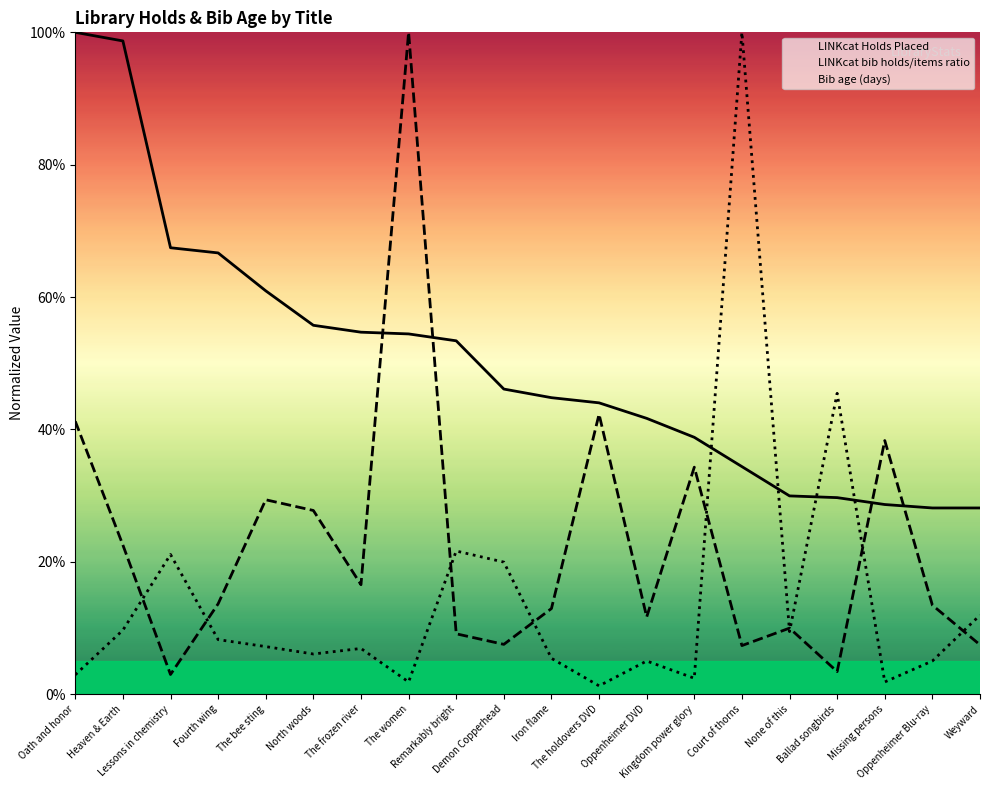

At which category is the sum across all series the highest?

The women